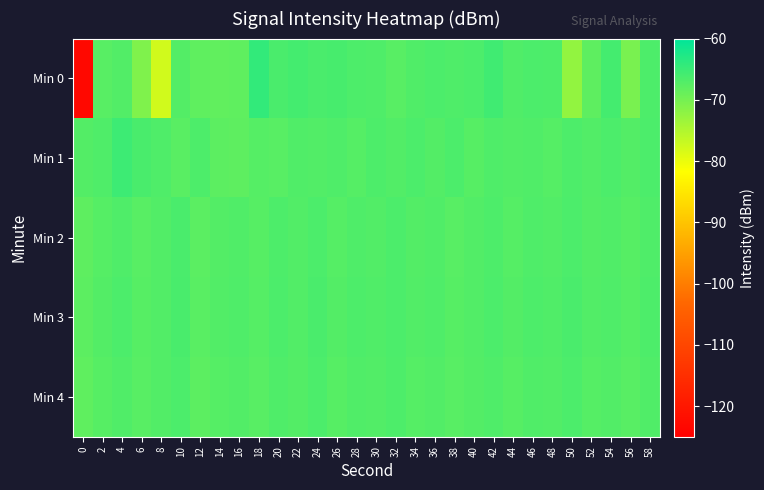

Which has a higher value, 24 or 14?

24